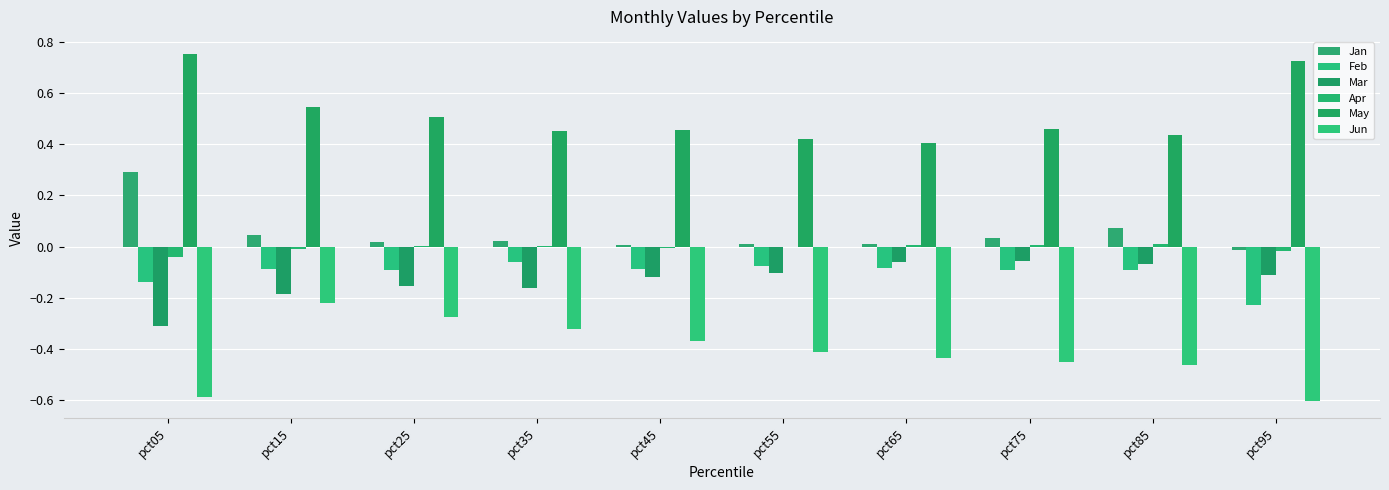

What value does the Mar series have at pct05?

-0.3